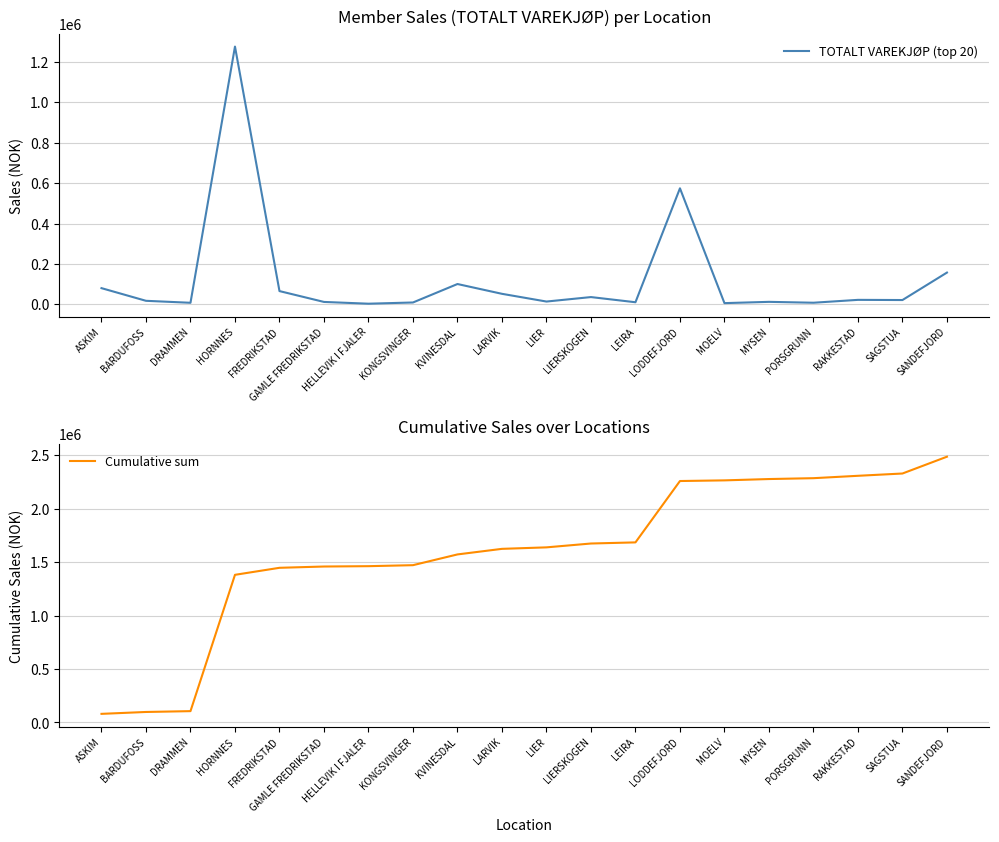

What is the label of the 11th point from the right?

LARVIK